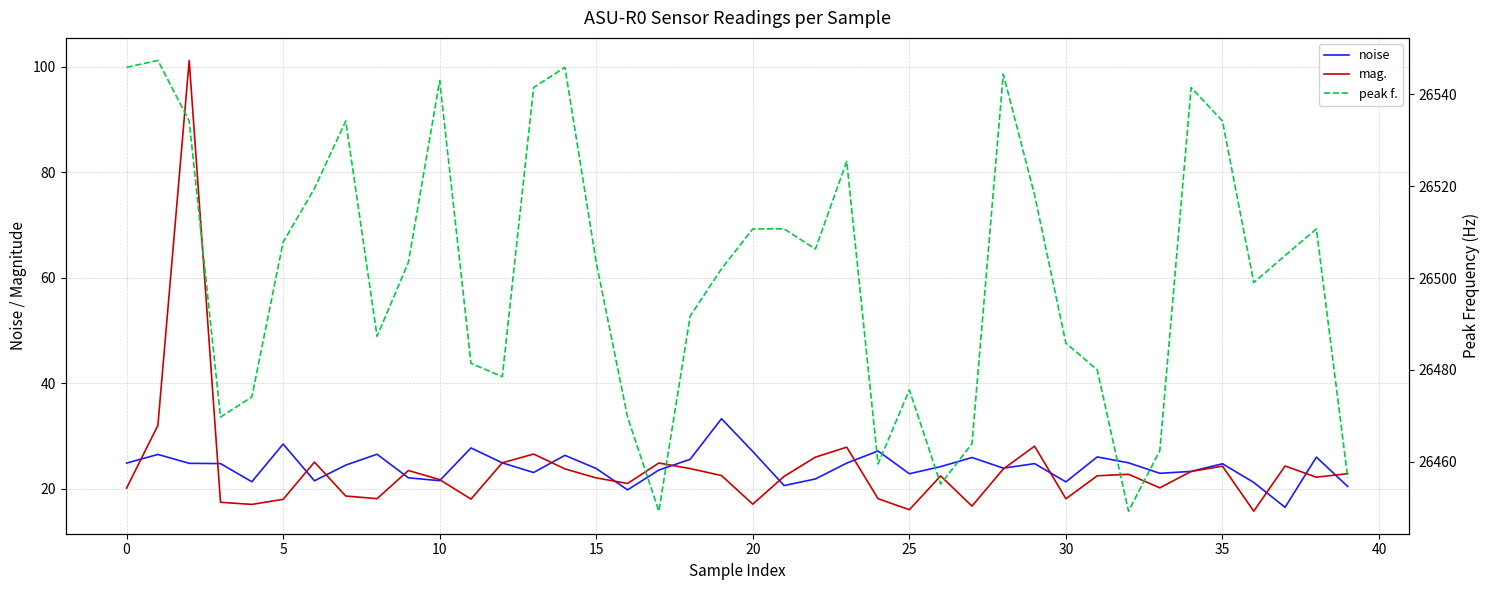

How many lines are shown in the chart?

3